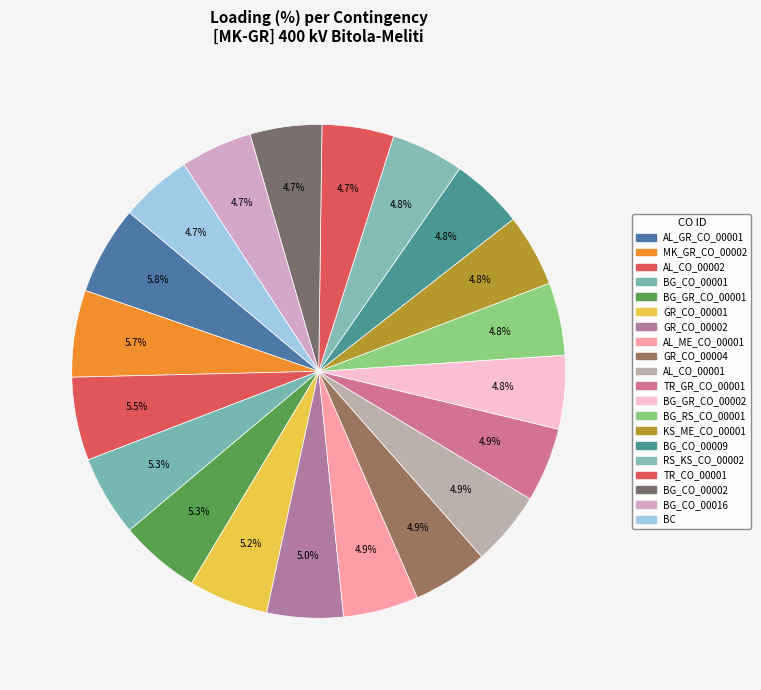

To the nearest percent, what is the difference between the largest and smallest slice percentages?

1%